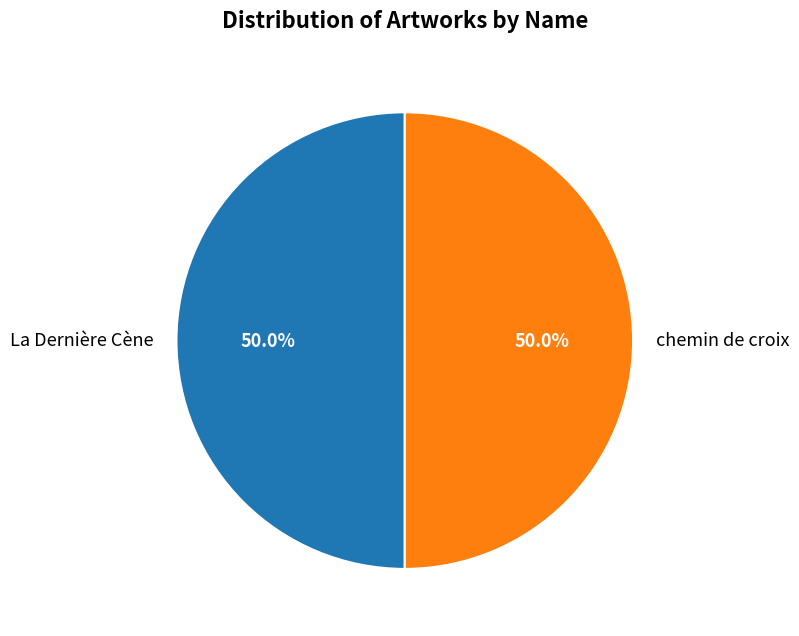

Is the sum of La Dernière Cène and chemin de croix greater than half?

Yes